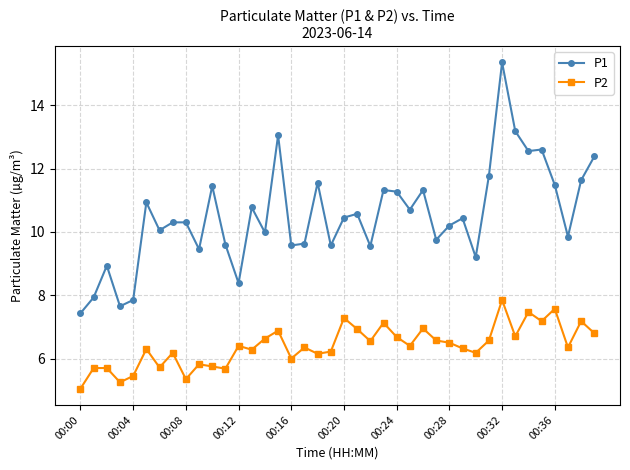

What is the value of the P2 point at the 10th from the left?

5.8